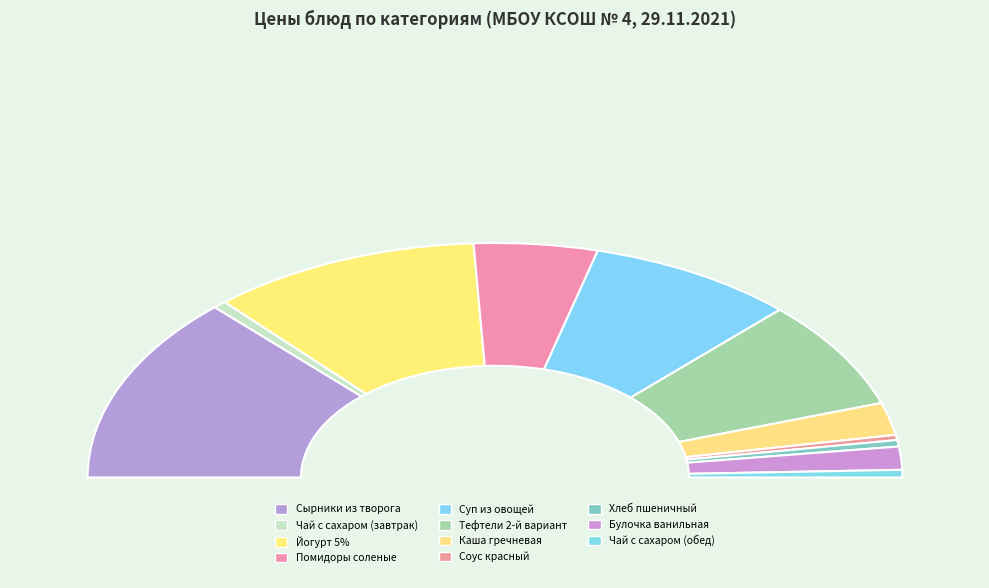

Which slice is the smallest?

Соус красный